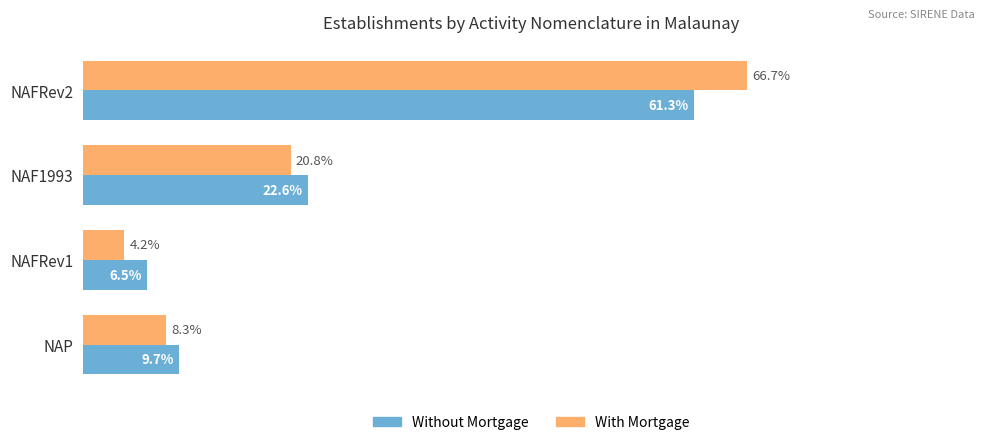

Rank the categories by Without Mortgage value from lowest to highest.

NAFRev1, NAP, NAF1993, NAFRev2